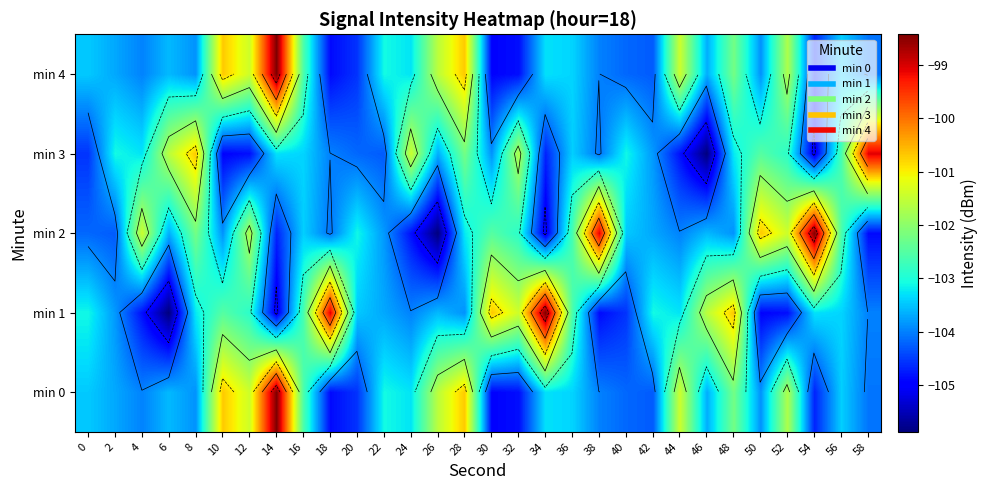

What value does the min 2 series have at 4?

-101.4